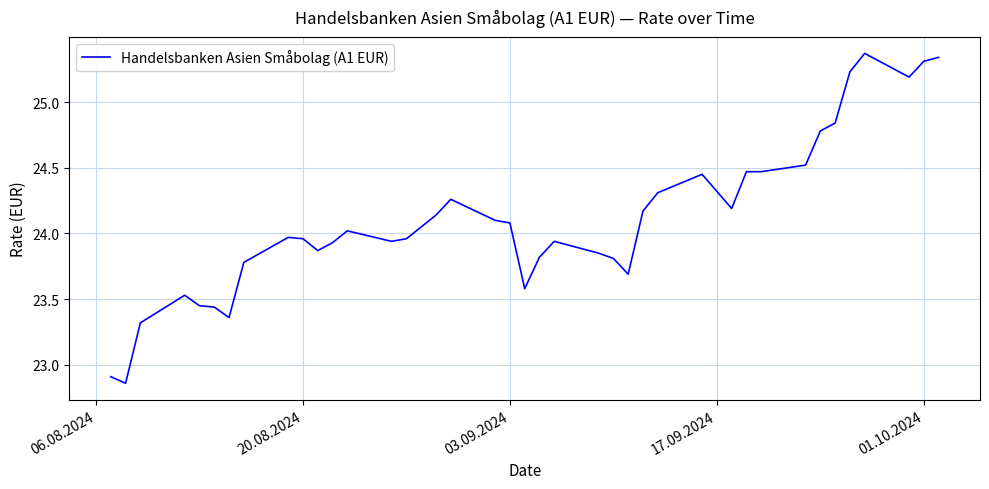

Does the chart have visible grid lines?

Yes